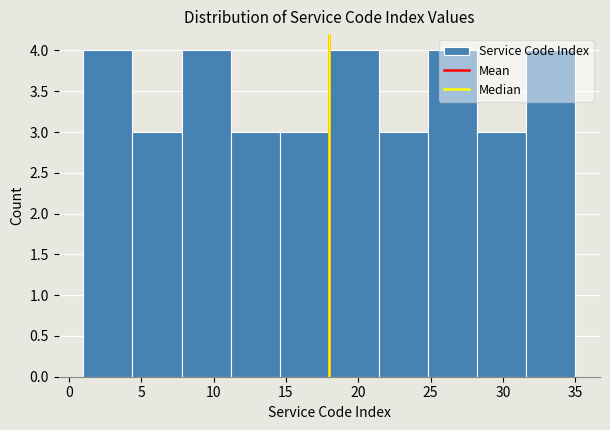

Reading left to right, list every bar in this chart as the range it spans on the x-axis followed by its height. Neither the bar edges nor the heights are printed on the chart, so give them approximately, as read against the axes.

1.0 to 4.4: 4
4.4 to 7.8: 3
7.8 to 11.2: 4
11.2 to 14.6: 3
14.6 to 18.0: 3
18.0 to 21.4: 4
21.4 to 24.8: 3
24.8 to 28.2: 4
28.2 to 31.6: 3
31.6 to 35.0: 4